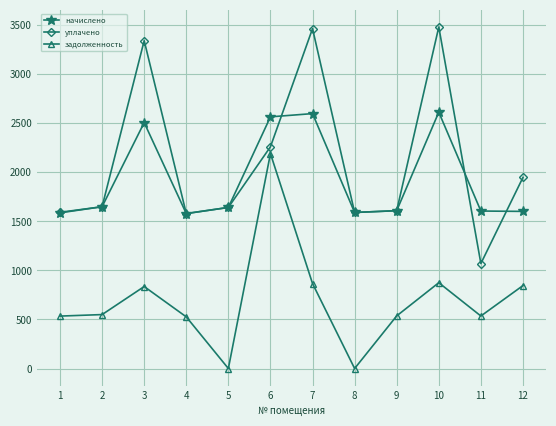

Where is the first local minimum for уплачено?

4